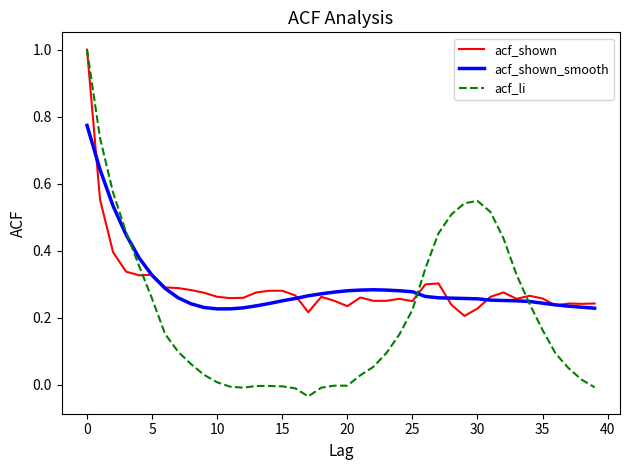

What is the sum of all acf_shown_smooth values?

11.8